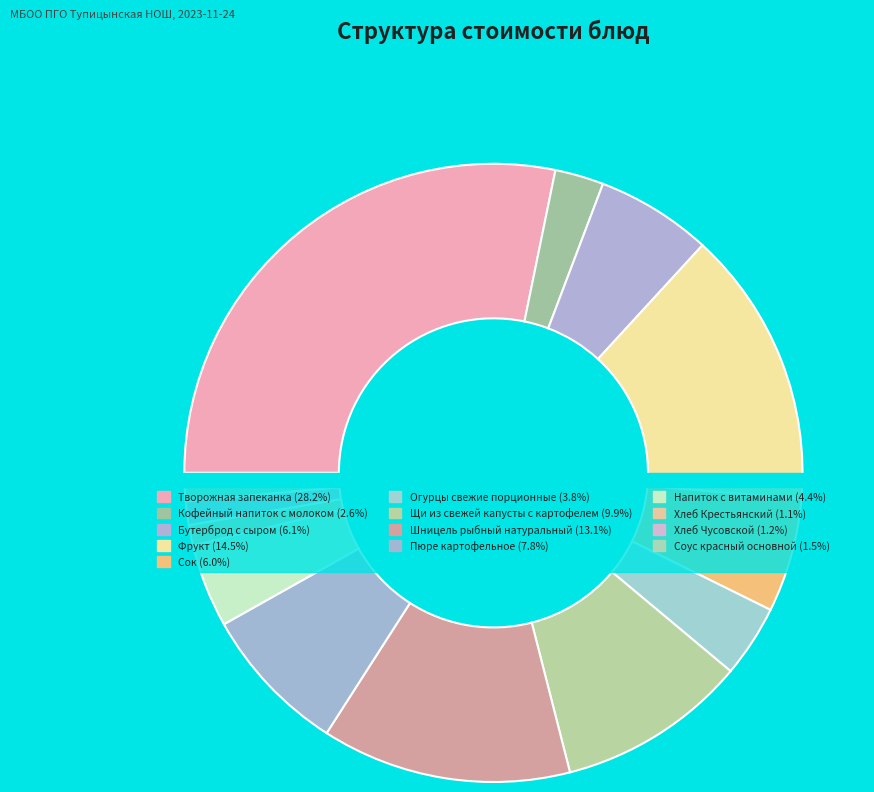

Rank the categories by value from highest to lowest.

Творожная запеканка, Фрукт, Шницель рыбный натуральный, Щи из свежей капусты с картофелем, Пюре картофельное, Бутерброд с сыром, Сок, Напиток с витаминами, Огурцы свежие порционные, Кофейный напиток с молоком, Соус красный основной, Хлеб Чусовской, Хлеб Крестьянский